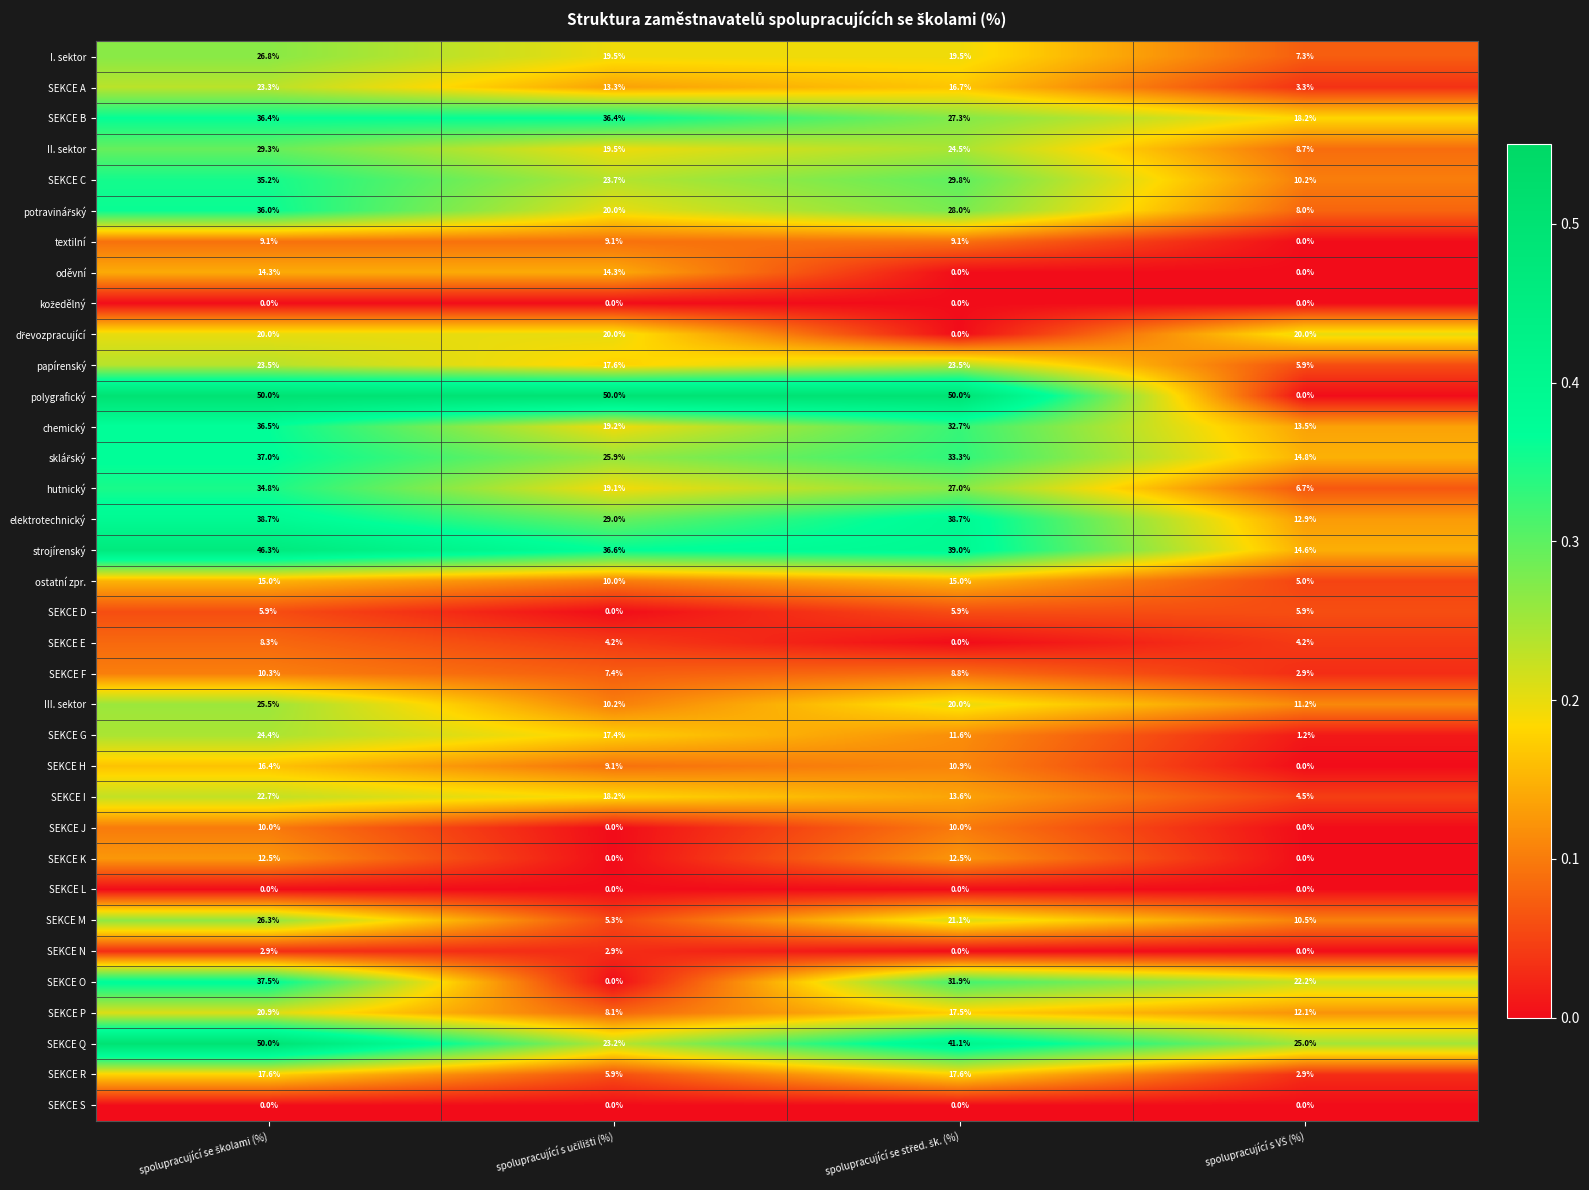

Which series has the largest total across all categories?

polygrafický